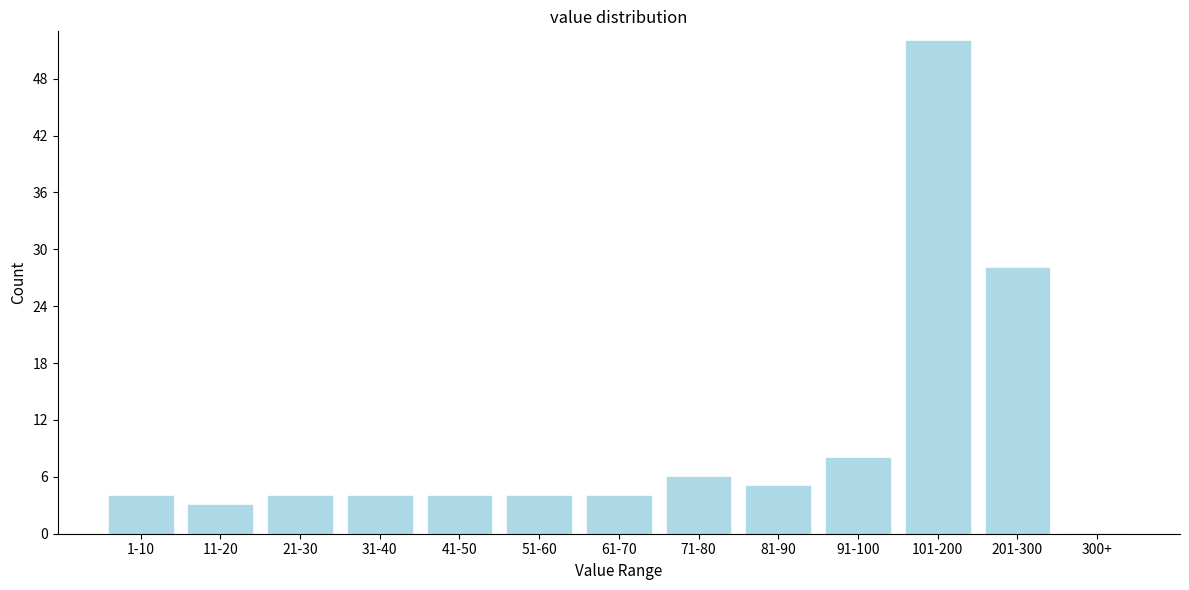

Reading right to left, transcribe all the data shown in this chart.

300+=0	201-300=28	101-200=52	91-100=8	81-90=5	71-80=6	61-70=4	51-60=4	41-50=4	31-40=4	21-30=4	11-20=3	1-10=4